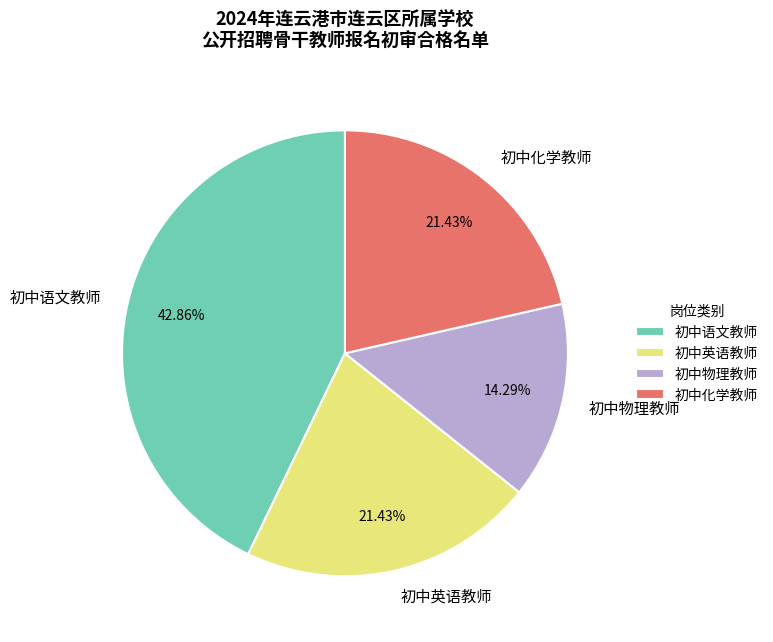

Is it true that 初中英语教师 is 33% of the pie?

False